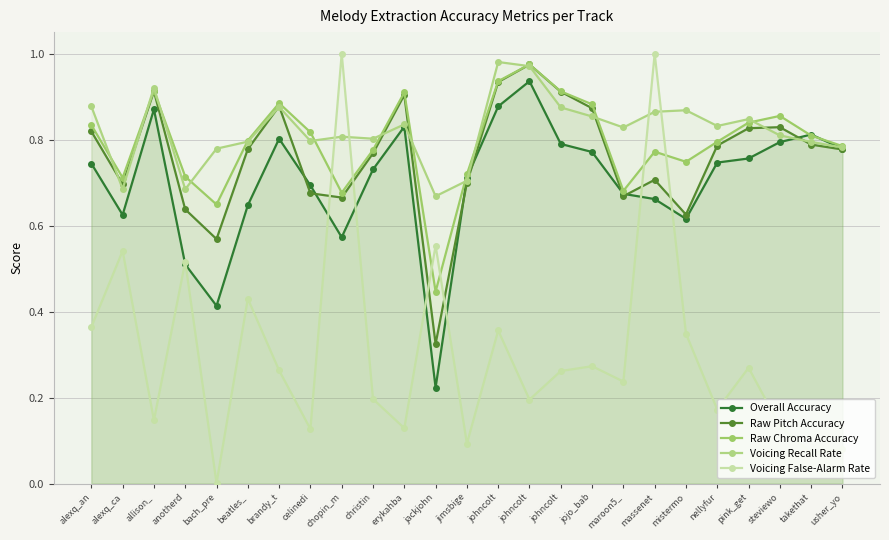

What is the difference between the second highest and minimum values in the Overall Accuracy series?

0.7